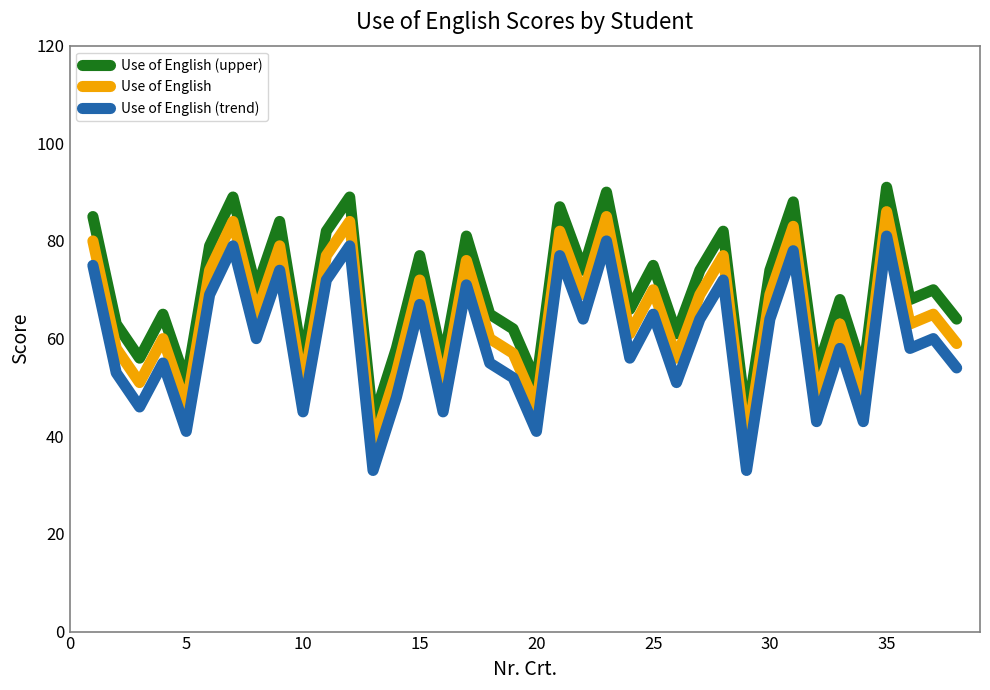

Rank the series by their maximum value, from lowest to highest.

Use of English (trend), Use of English, Use of English (upper)